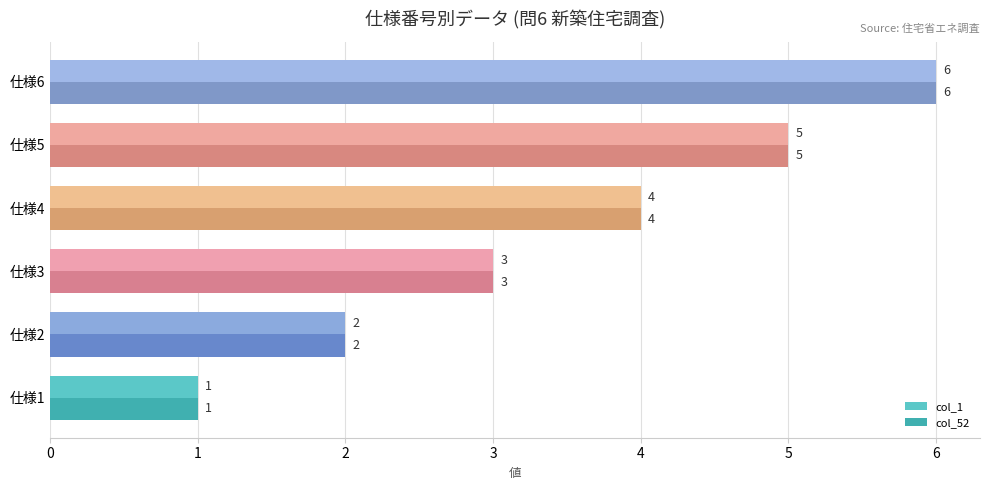

Is it true that col_52 equals 4 at 仕様4?

True